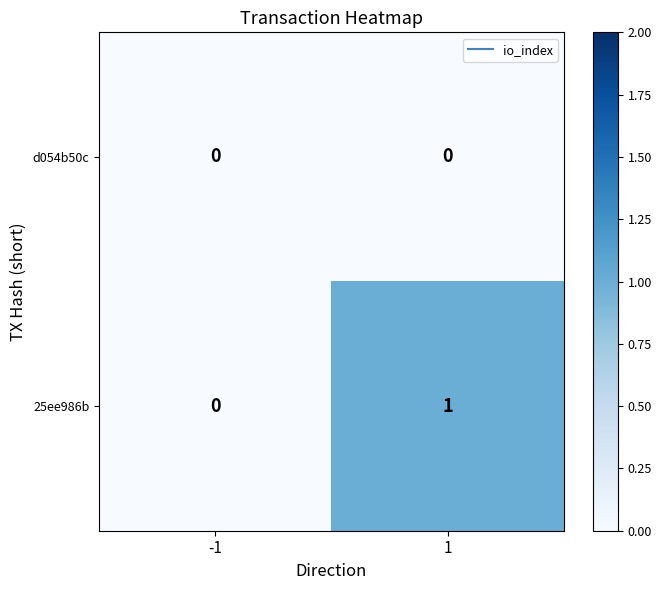

The value of 25ee986b at -1 is -1. True or false?

False